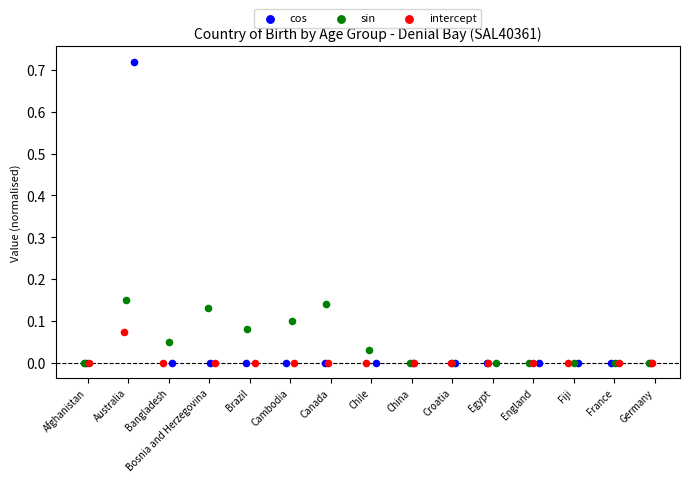

Which series has the widest spread of Y values?

cos